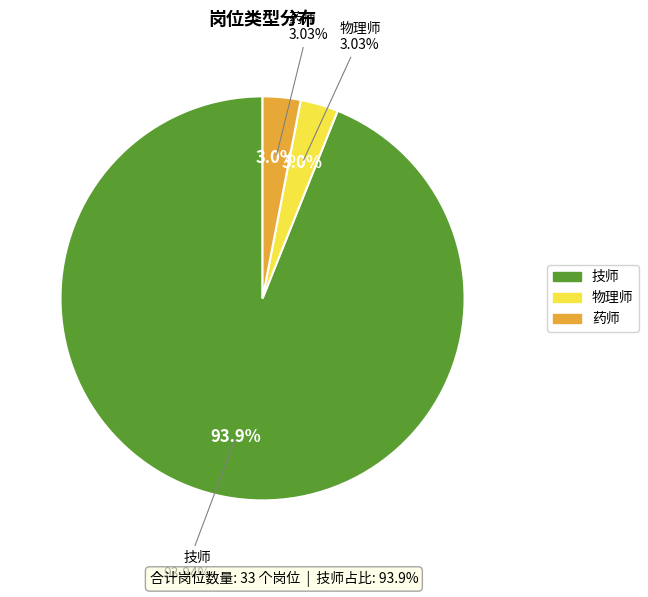

What percentage is the 技师 slice, to the nearest percent?

94%